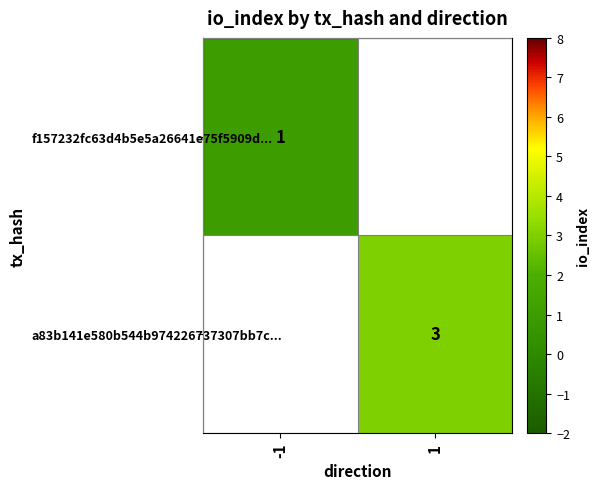

What is the smallest value displayed?

1.0